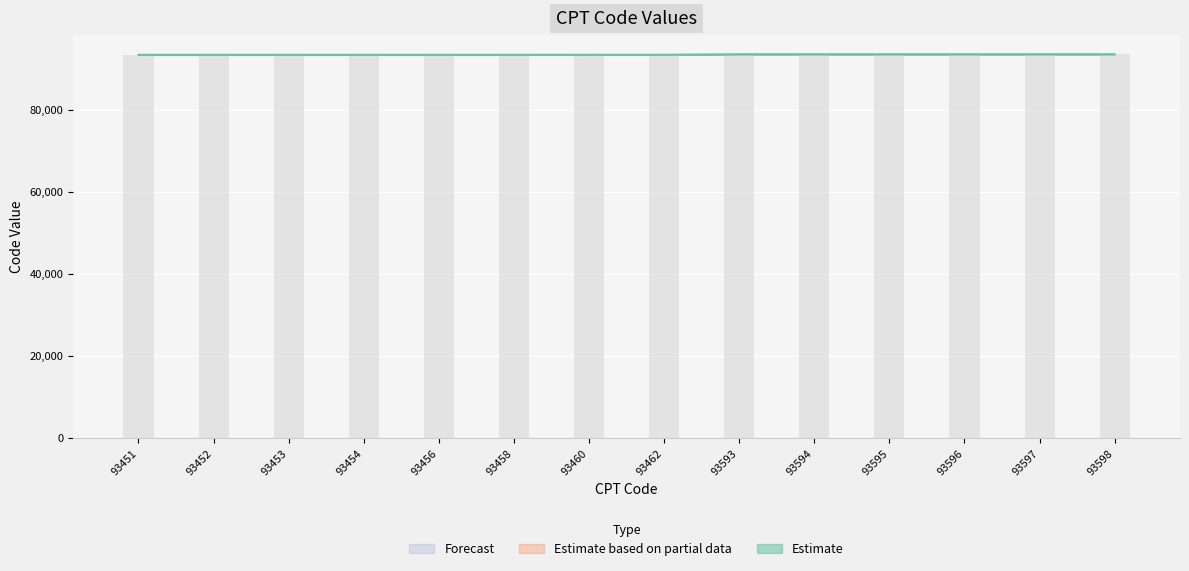

Are the bars horizontal?

No